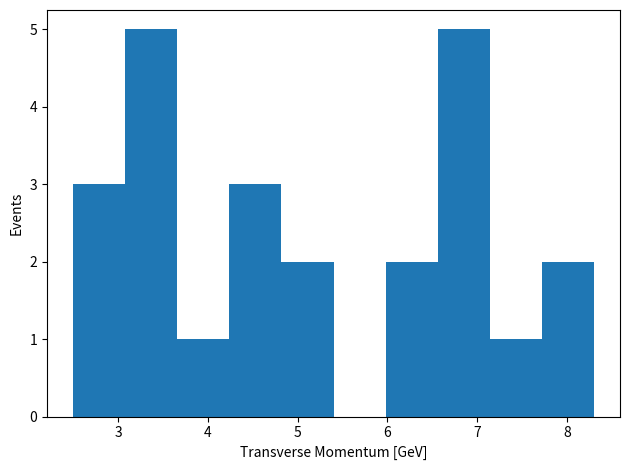

Reading left to right, list every bar in this chart as the range it spans on the x-axis followed by its height. Neither the bar edges nor the heights are printed on the chart, so give them approximately, as read against the axes.

2.50 to 3.08: 3
3.08 to 3.66: 5
3.66 to 4.24: 1
4.24 to 4.82: 3
4.82 to 5.40: 2
5.40 to 5.98: 0
5.98 to 6.56: 2
6.56 to 7.14: 5
7.14 to 7.72: 1
7.72 to 8.30: 2